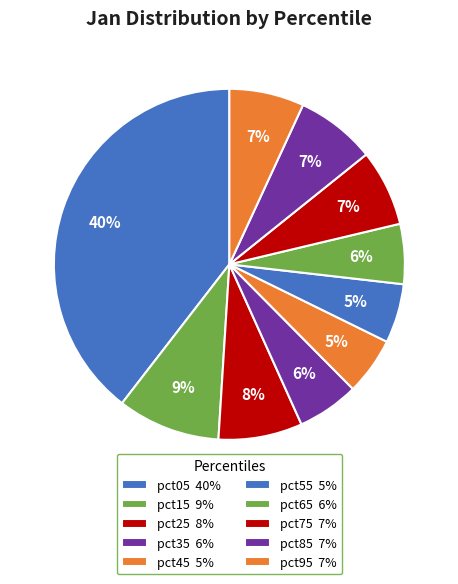

Is there a majority slice in this chart?

No